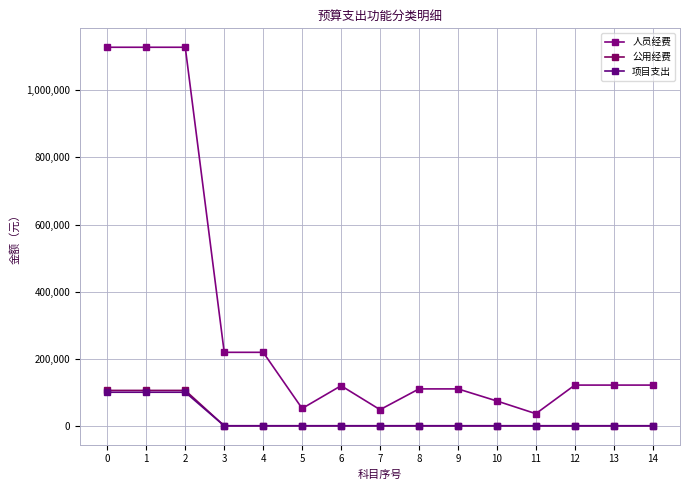

Which series has the widest spread of values?

人员经费